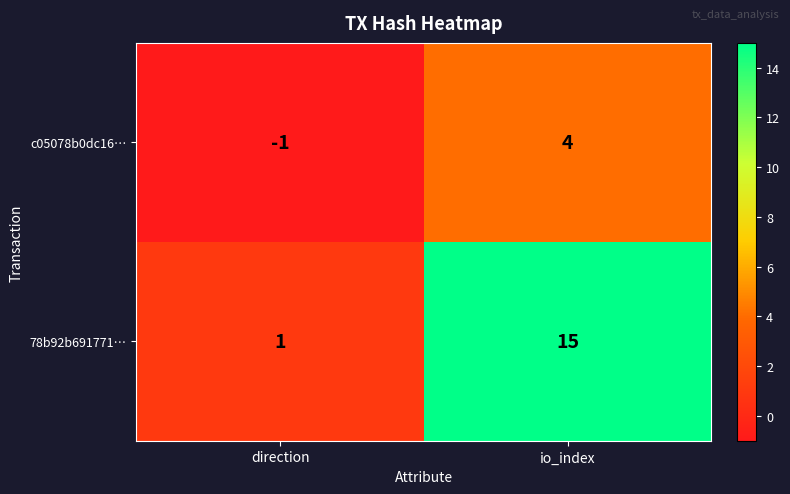

What is the approximate value of 78b92b691771… at io_index, to the nearest 10?

20